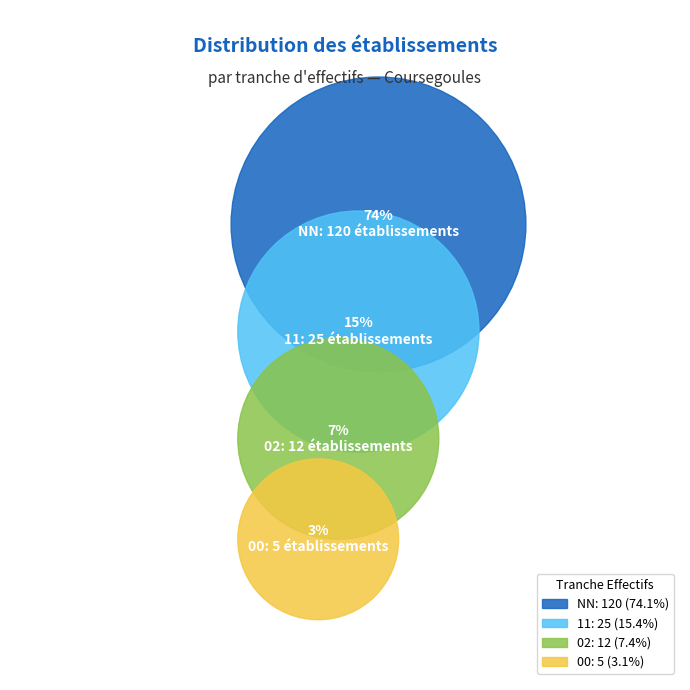

Do 31 and 52 together represent more than half of the pie?

No